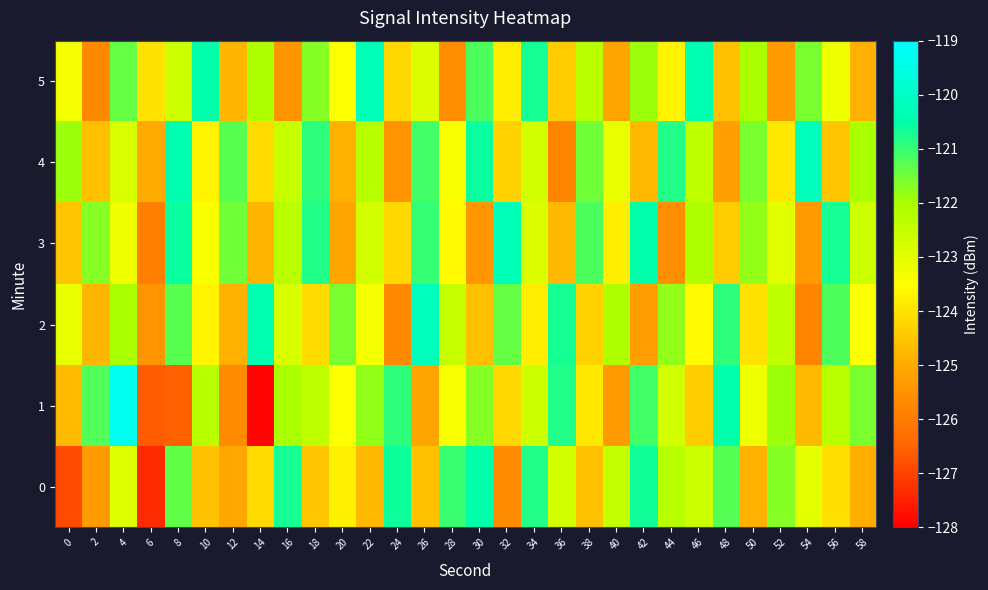

Reading right to left, transcribe all the data shown in this chart.

0: 58=-124.9	56=-124.1	54=-123.0	52=-121.7	50=-124.9	48=-121.3	46=-122.6	44=-122.3	42=-120.7	40=-122.5	38=-124.6	36=-122.7	34=-120.8	32=-125.6	30=-120.5	28=-121.0	26=-124.6	24=-120.6	22=-124.7	20=-123.8	18=-124.5	16=-120.7	14=-124.2	12=-125.1	10=-124.6	8=-121.4	6=-127.3	4=-122.9	2=-125.3	0=-126.9
1: 58=-121.6	56=-122.3	54=-124.7	52=-121.9	50=-123.2	48=-120.5	46=-124.4	44=-122.7	42=-121.1	40=-125.3	38=-123.9	36=-120.8	34=-122.6	32=-124.2	30=-121.7	28=-123.4	26=-125.1	24=-120.9	22=-121.8	20=-123.5	18=-122.4	16=-122.0	14=-127.9	12=-125.7	10=-122.3	8=-126.6	6=-126.7	4=-119.3	2=-121.2	0=-124.7
2: 58=-123.5	56=-121.2	54=-125.8	52=-122.4	50=-124.0	48=-120.9	46=-123.6	44=-121.8	42=-125.2	40=-122.1	38=-124.3	36=-120.7	34=-123.8	32=-121.4	30=-124.6	28=-122.5	26=-120.2	24=-125.7	22=-123.3	20=-121.6	18=-124.1	16=-122.8	14=-120.4	12=-124.9	10=-123.7	8=-121.3	6=-125.5	4=-122.0	2=-124.8	0=-123.1
3: 58=-122.6	56=-120.7	54=-125.3	52=-123.0	50=-121.8	48=-124.4	46=-122.1	44=-125.6	42=-120.5	40=-123.8	38=-121.2	36=-124.7	34=-122.9	32=-120.3	30=-125.4	28=-123.6	26=-121.0	24=-124.2	22=-122.7	20=-125.1	18=-120.8	16=-122.3	14=-124.8	12=-121.5	10=-123.4	8=-120.6	6=-125.9	4=-123.2	2=-121.7	0=-124.5
4: 58=-122.0	56=-124.5	54=-120.2	52=-123.9	50=-121.6	48=-125.2	46=-122.4	44=-120.8	42=-124.7	40=-123.1	38=-121.5	36=-125.8	34=-122.7	32=-124.3	30=-120.6	28=-123.4	26=-121.1	24=-125.5	22=-122.2	20=-124.9	18=-120.9	16=-122.5	14=-124.1	12=-121.3	10=-123.7	8=-120.4	6=-125.0	4=-122.8	2=-124.6	0=-121.9
5: 58=-124.9	56=-123.2	54=-121.6	52=-125.3	50=-122.0	48=-124.6	46=-120.4	44=-123.7	42=-121.9	40=-125.1	38=-122.3	36=-124.4	34=-120.7	32=-123.8	30=-121.2	28=-125.6	26=-122.9	24=-124.2	22=-120.3	20=-123.5	18=-121.7	16=-125.4	14=-122.1	12=-124.8	10=-120.5	8=-122.6	6=-124.0	4=-121.4	2=-125.7	0=-123.3